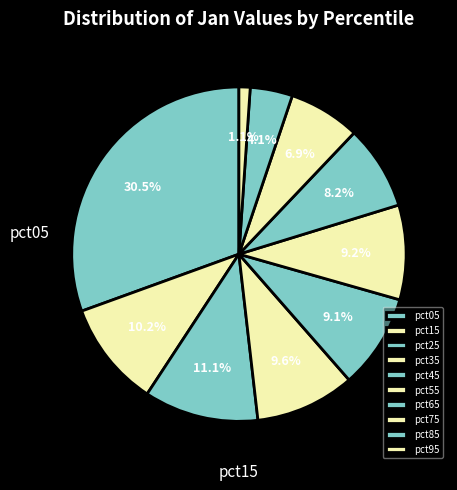

Is it true that pct75 is 7% of the pie?

True